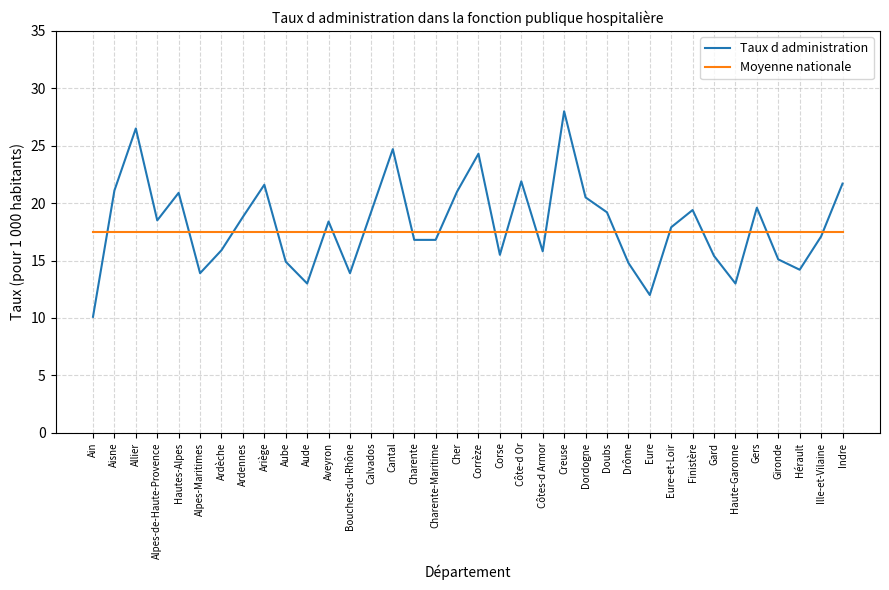

True or false: Taux d administration has a value of 24.3 at Corrèze.

True